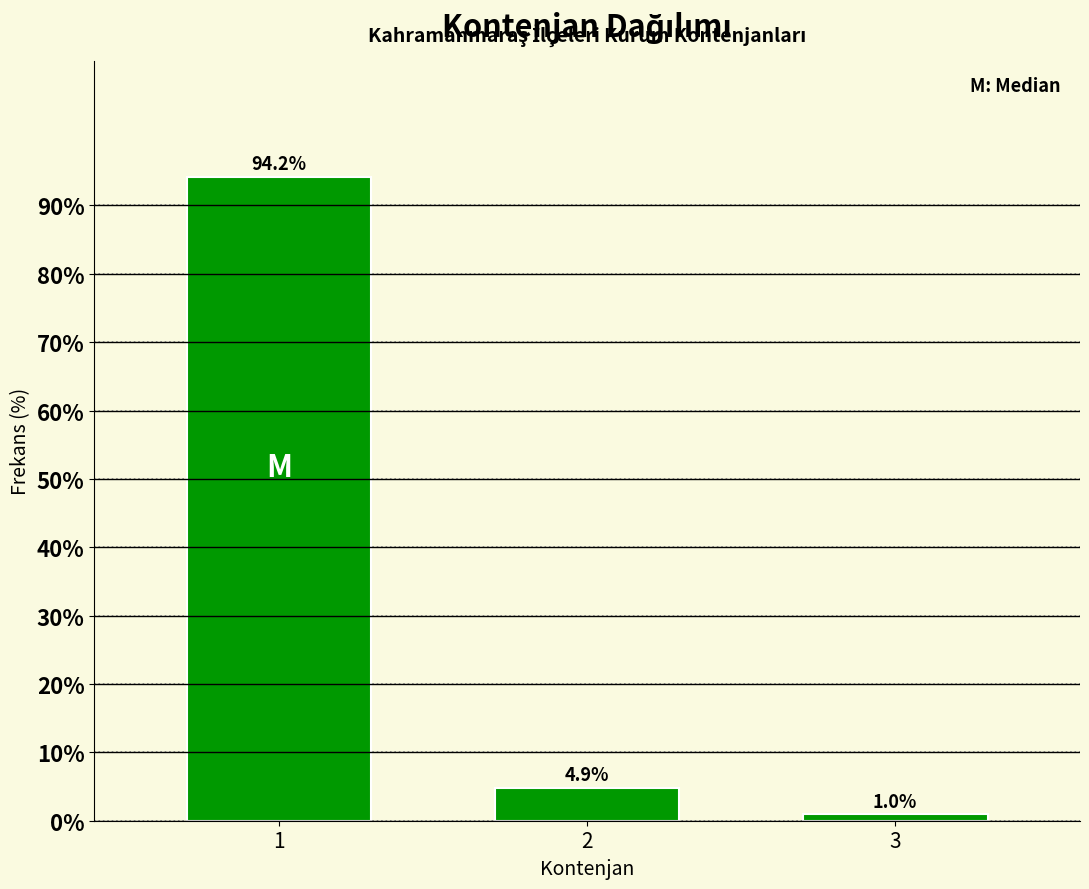

Reading right to left, what are all the values shown in this chart?

1.0	4.9	94.2